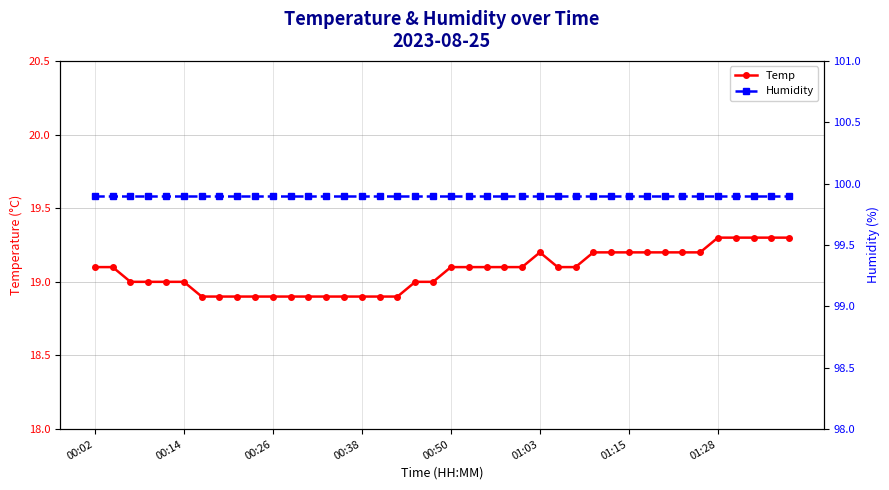

Reading left to right, extract all data points from this chart.

Temp: 19.1	19.1	19.0	19.0	19.0	19.0	18.9	18.9	18.9	18.9	18.9	18.9	18.9	18.9	18.9	18.9	18.9	18.9	19.0	19.0	19.1	19.1	19.1	19.1	19.1	19.2	19.1	19.1	19.2	19.2	19.2	19.2	19.2	19.2	19.2	19.3	19.3	19.3	19.3	19.3
Humidity: 99.9	99.9	99.9	99.9	99.9	99.9	99.9	99.9	99.9	99.9	99.9	99.9	99.9	99.9	99.9	99.9	99.9	99.9	99.9	99.9	99.9	99.9	99.9	99.9	99.9	99.9	99.9	99.9	99.9	99.9	99.9	99.9	99.9	99.9	99.9	99.9	99.9	99.9	99.9	99.9